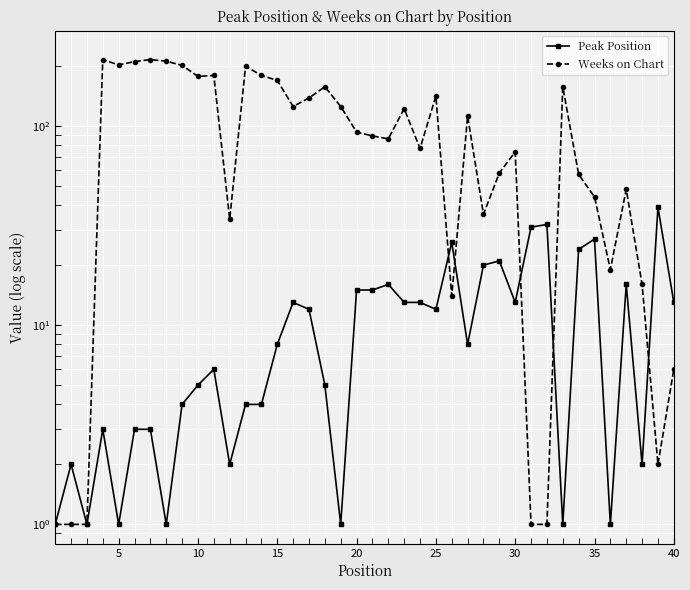

What is the difference between the maximum and second lowest values in the Peak Position series?

38